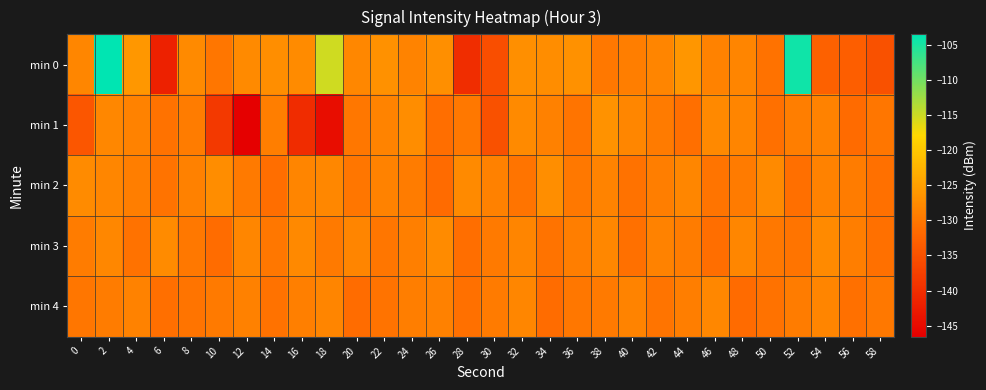

What is the difference between the highest and lowest values at 8?

2.6